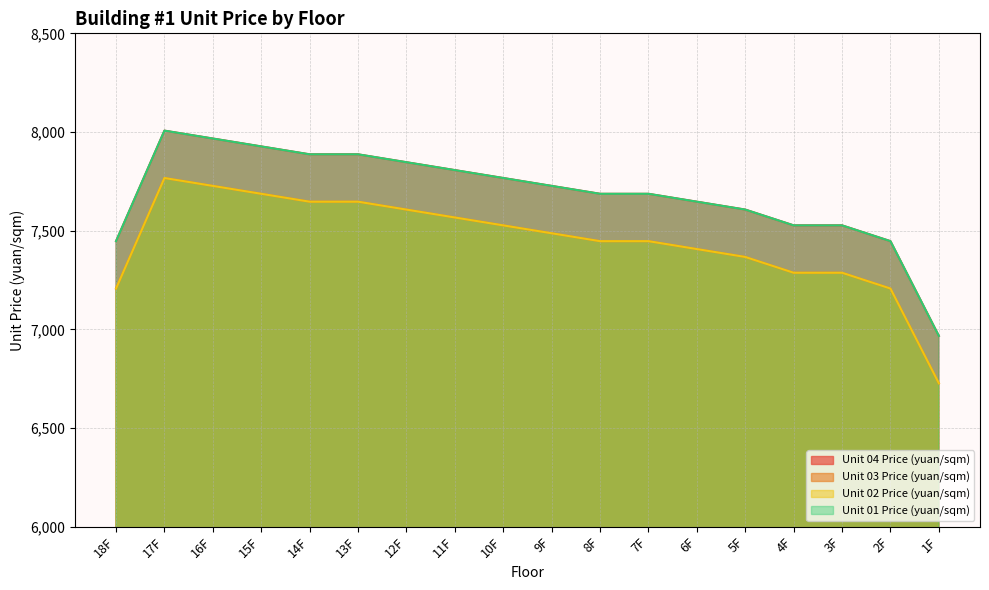

Reading left to right, transcribe all the data shown in this chart.

Unit 04 Price (yuan/sqm): 7447	8007	7967	7927	7887	7887	7847	7807	7767	7727	7687	7687	7647	7607	7527	7527	7447	6967
Unit 03 Price (yuan/sqm): 7207	7767	7727	7687	7647	7647	7607	7567	7527	7487	7447	7447	7407	7367	7287	7287	7207	6727
Unit 02 Price (yuan/sqm): 7207	7767	7727	7687	7647	7647	7607	7567	7527	7487	7447	7447	7407	7367	7287	7287	7207	6727
Unit 01 Price (yuan/sqm): 7447	8007	7967	7927	7887	7887	7847	7807	7767	7727	7687	7687	7647	7607	7527	7527	7447	6967